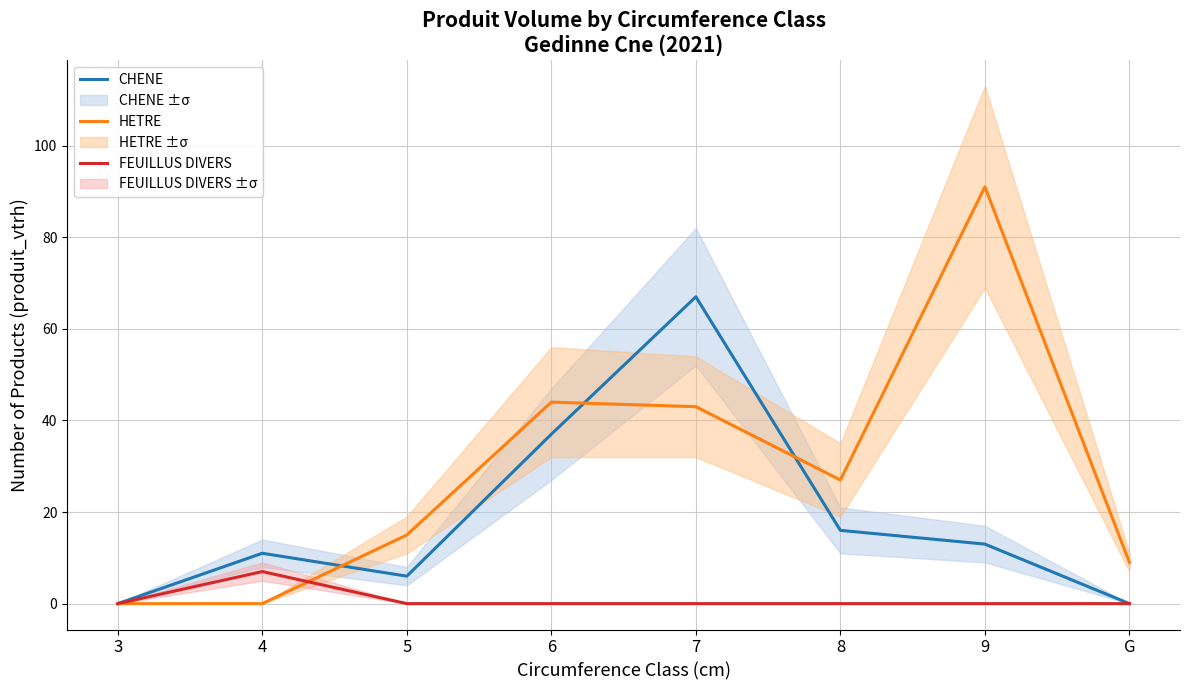

True or false: FEUILLUS DIVERS and CHENE intersect in this chart.

False